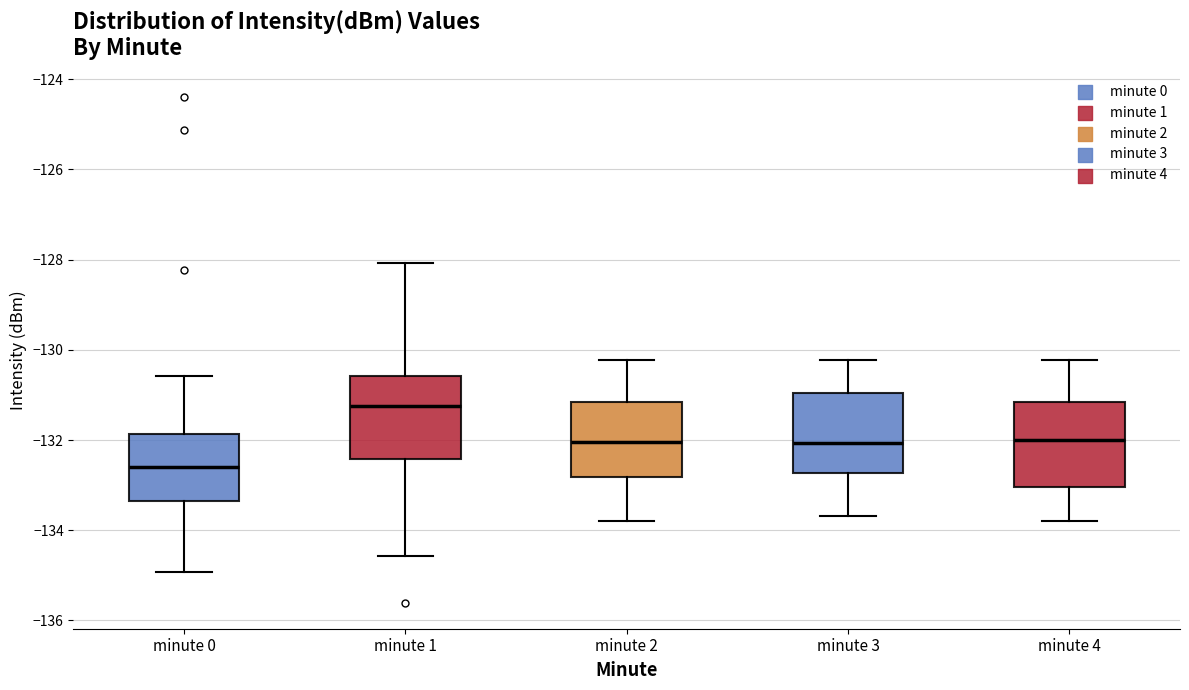

Where does the upper whisker of the box for minute 2 end on the y-axis? The values are not printed on the chart, so give them approximately, as read against the axis.

-130.2